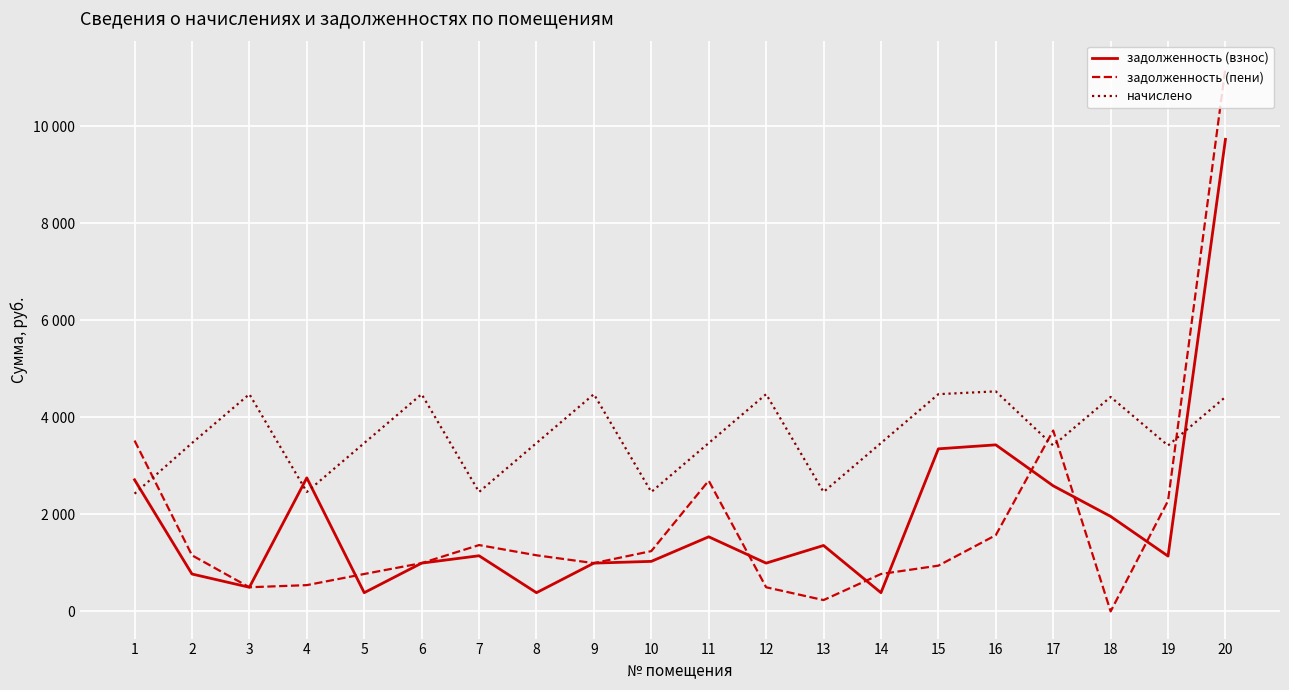

Reading right to left, transcribe all the data shown in this chart.

задолженность (взнос): 9731.9	1140.0	1958.6	2588.8	3433.5	3351.4	385.6	1359.2	995.2	1537.9	1031.5	995.2	385.6	1147.2	995.2	385.6	2753.1	497.6	770.7	2712.8
задолженность (пени): 11205.5	2280.0	0.0	3728.8	1571.8	943.4	771.2	233.5	497.6	2694.7	1242.8	995.2	1156.8	1367.5	995.2	771.2	541.7	497.6	1156.8	3521.7
начислено: 4420.8	3420.0	4420.8	3420.0	4536.0	4478.4	3470.4	2462.4	4478.4	3470.4	2462.4	4478.4	3470.4	2462.4	4478.4	3470.4	2462.4	4478.4	3470.4	2426.4